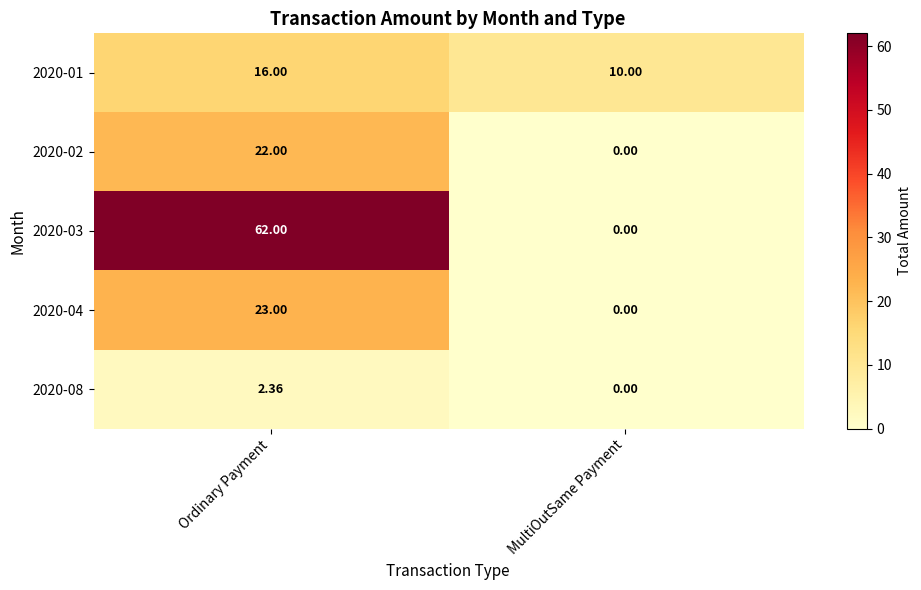

Which category has the lowest value across all series?

MultiOutSame Payment